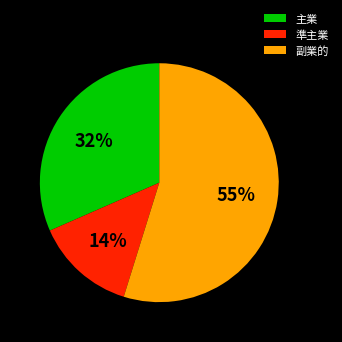

To the nearest percent, what is the combined percentage of 主業 and 副業的?

86%